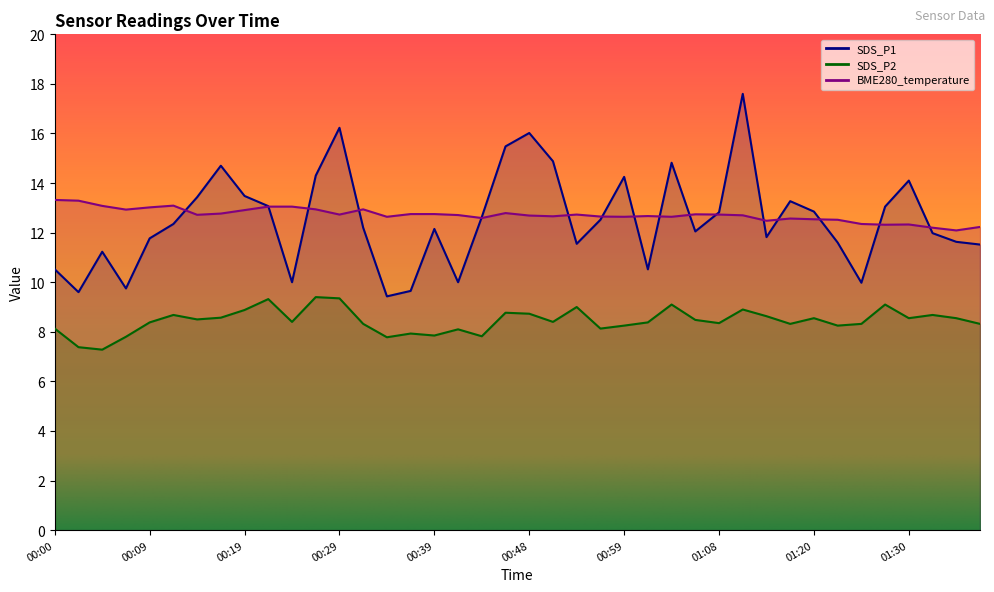

What is the sum of the SDS_P1 values at 00:39 and 01:25?

22.1